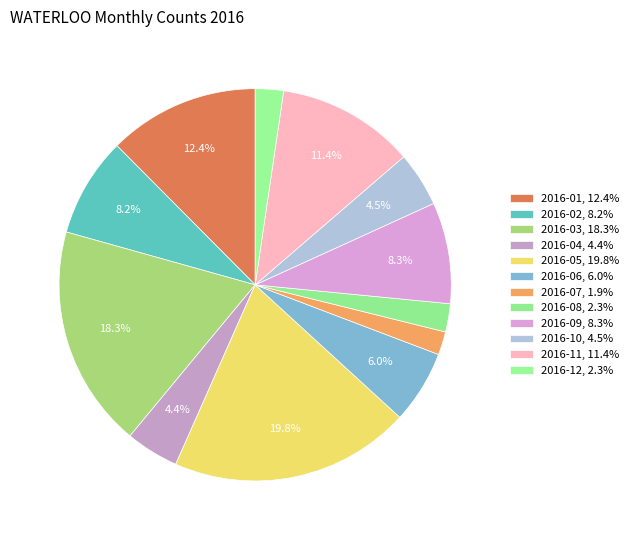

How much of the chart is everything except 2016-04?

95.6%